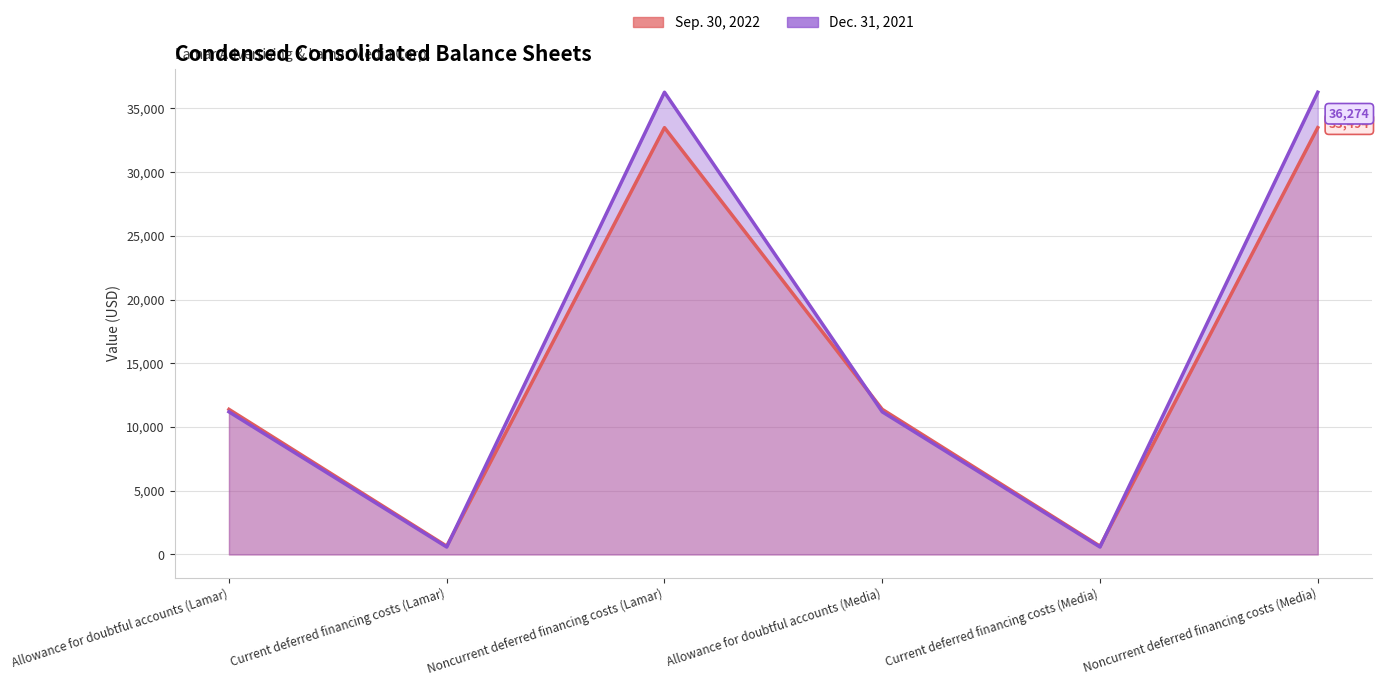

What is the highest value of the Dec. 31, 2021 series?

36274